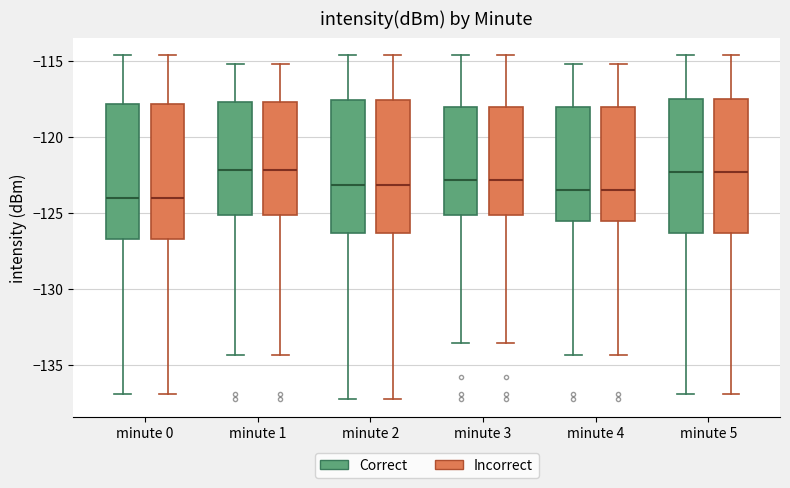

Where is the upper edge of the box for minute 0 (Correct) on the y-axis? The values are not printed on the chart, so give them approximately, as read against the axis.

-118.0